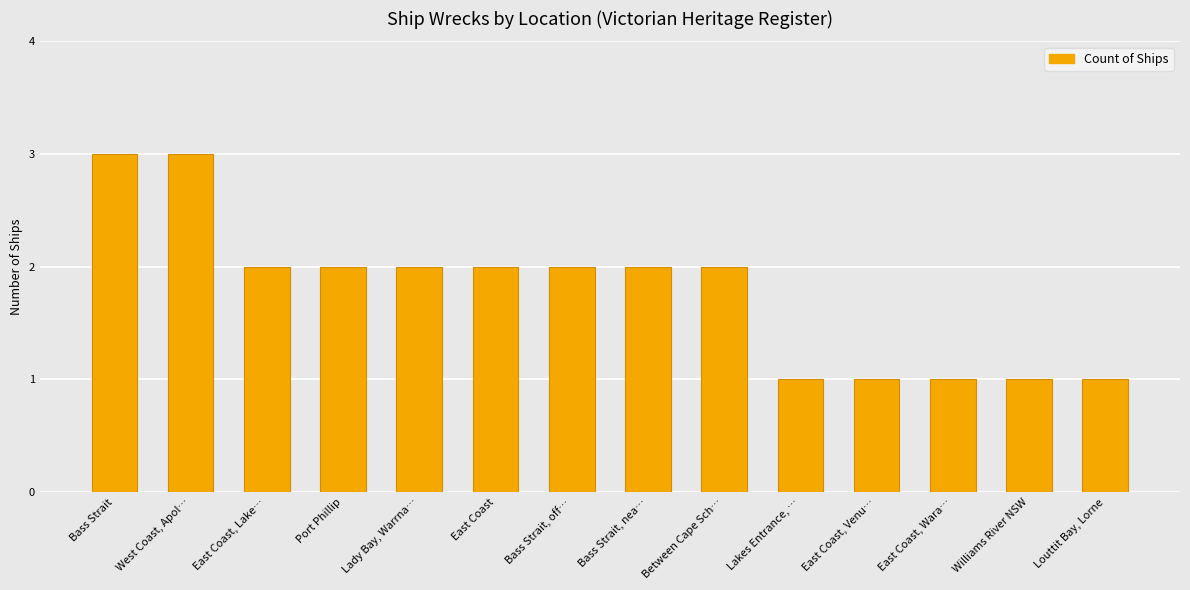

What is the value of the 10th bar from the left?

1